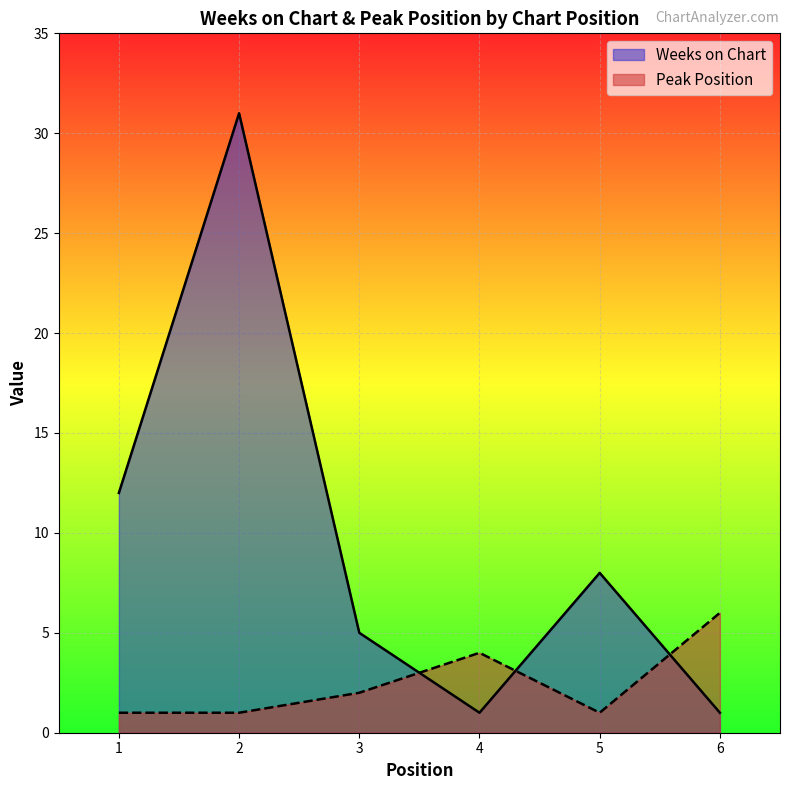

What is the highest value of the Peak Position series?

6